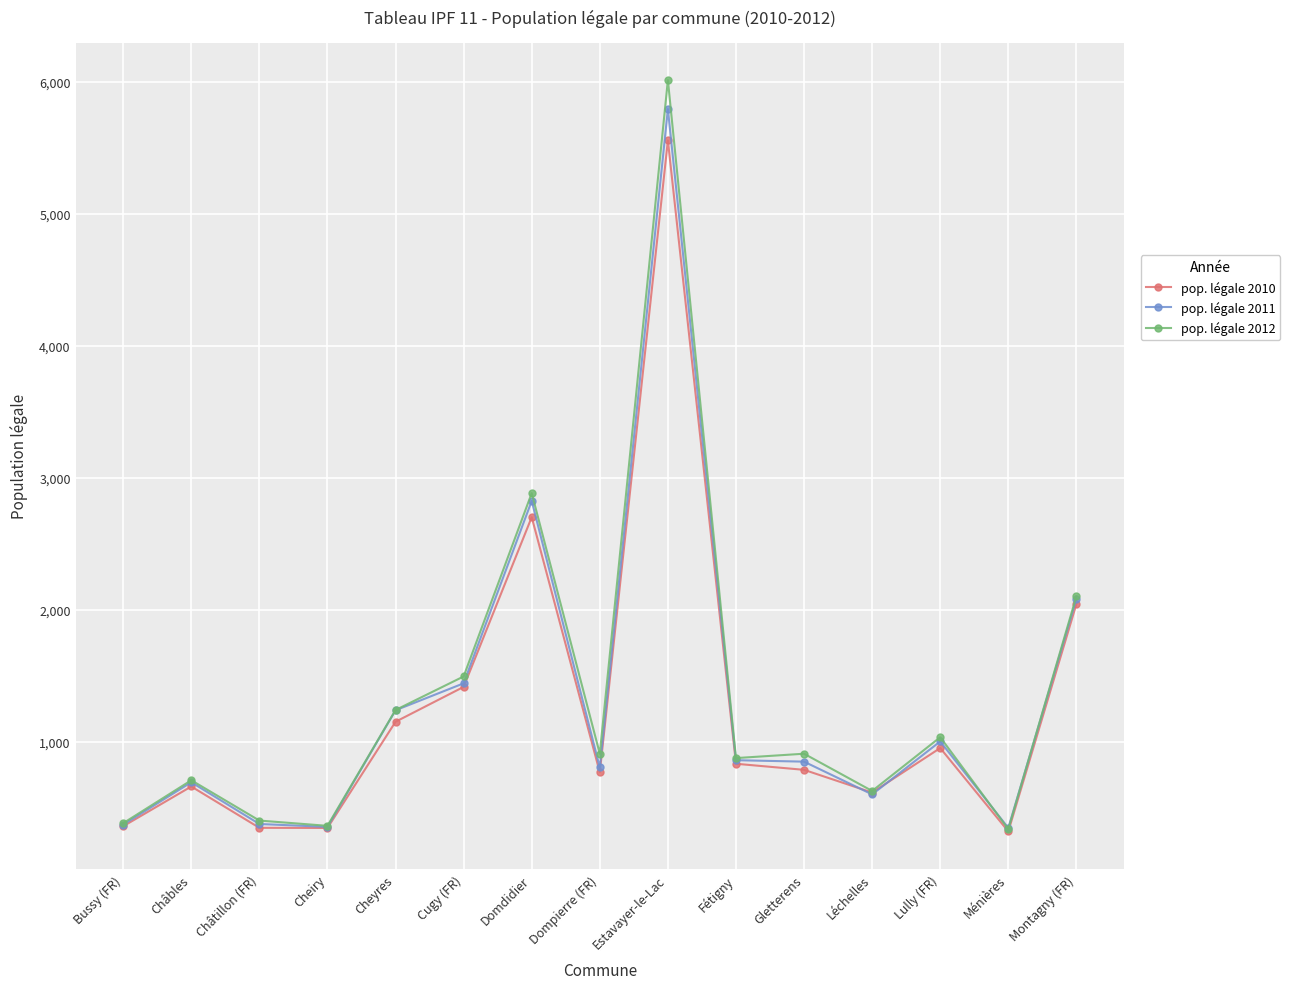

At how many categories does at least one series exceed 5477?

1